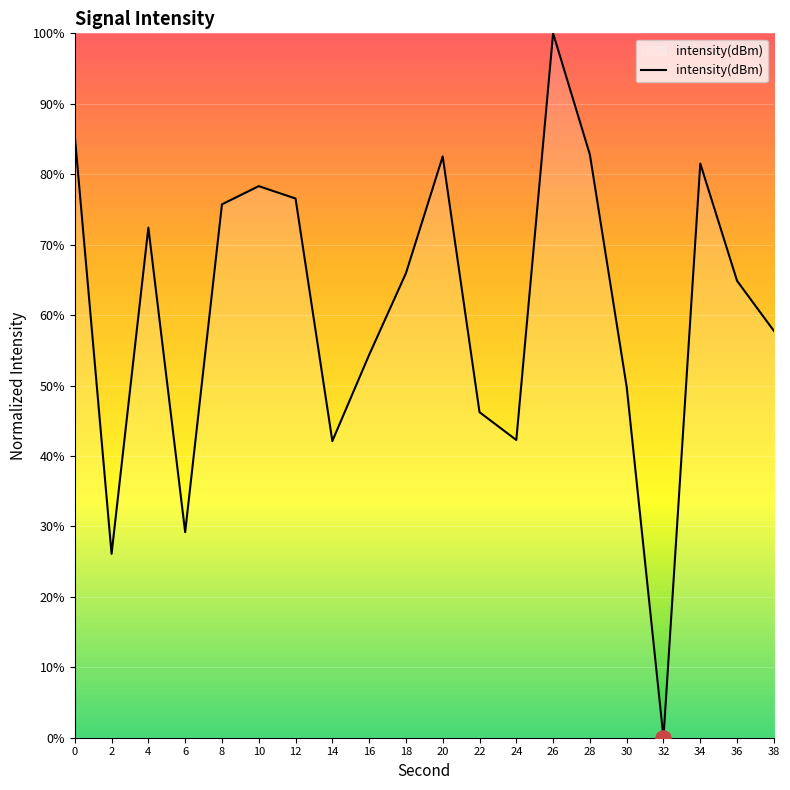

Which has a higher value, 18 or 30?

18